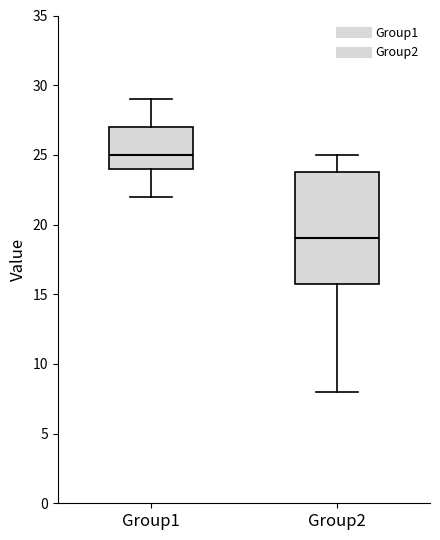

Which box is the tallest, from its lower edge to its upper edge?

Group2